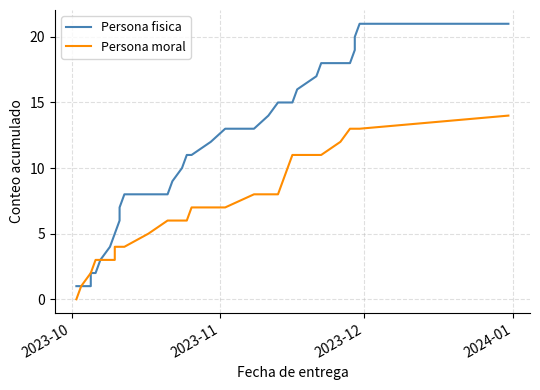

Is it true that Persona fisica equals 21 at 20?

False